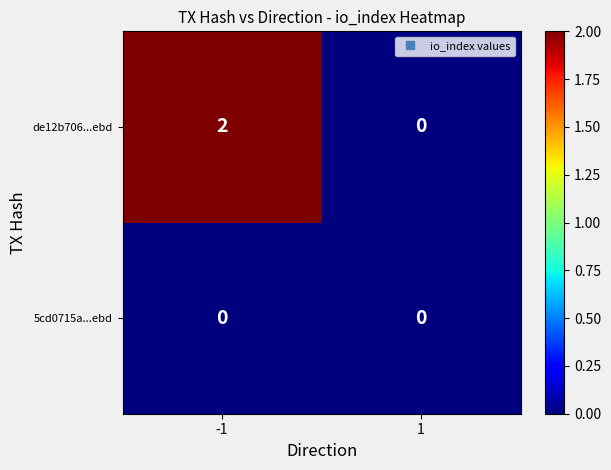

The 5cd0715a...ebd series shows 0 at 1. True or false?

True